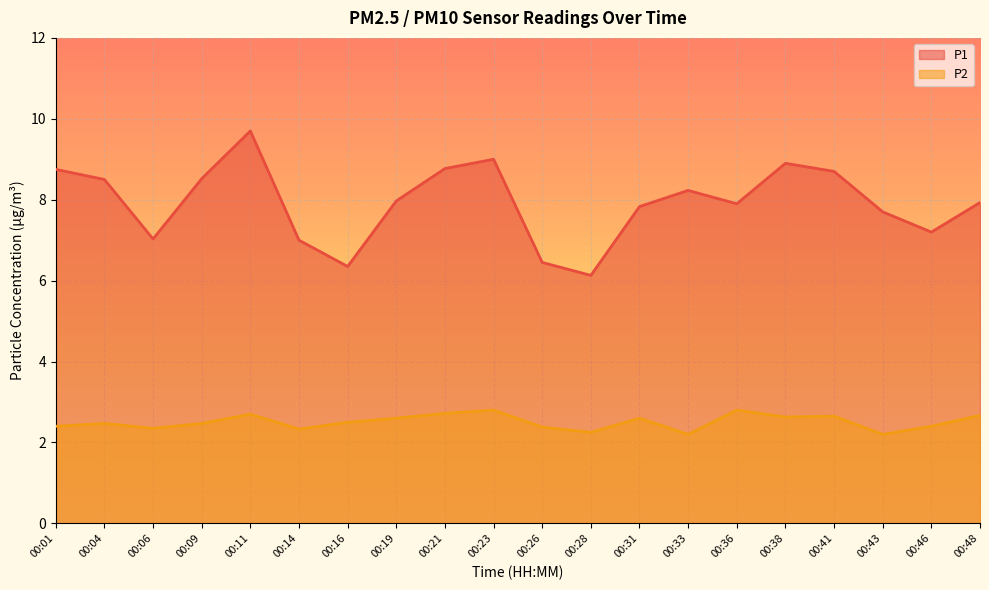

What is the value of the P2 point at the 6th from the left?

2.3